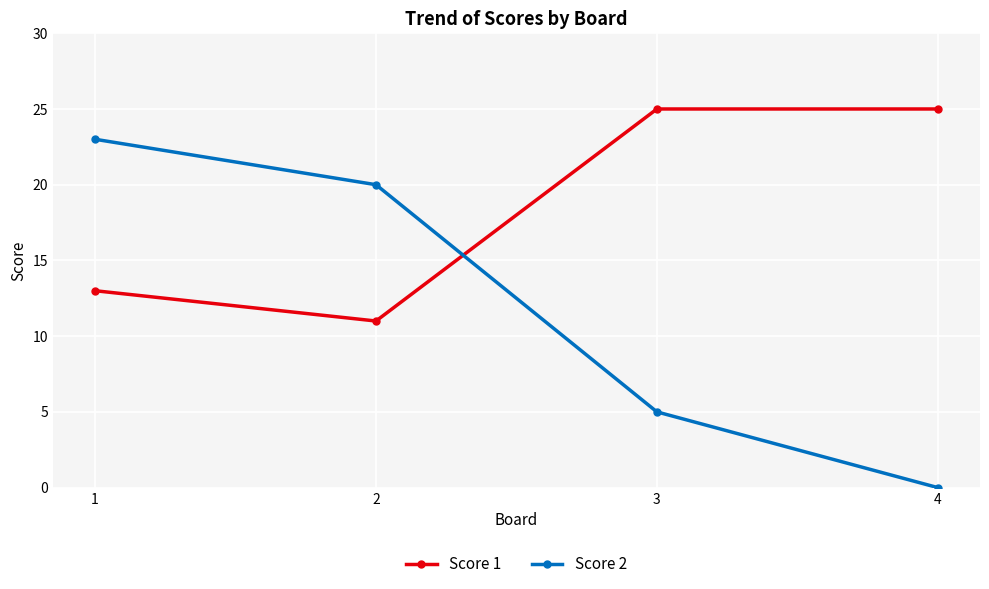

True or false: Score 2 has a value of 7 at 3.

False